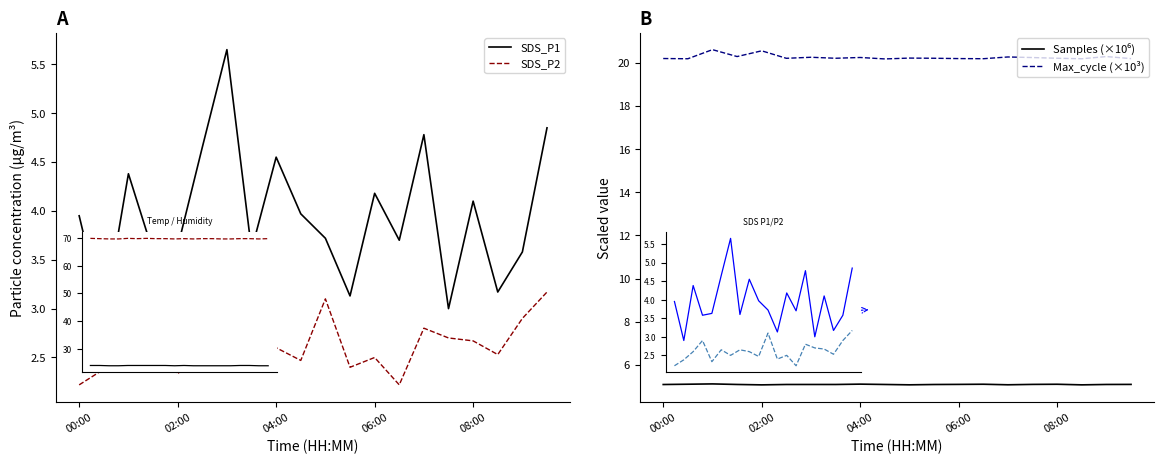

At which label does SDS_P1 first exceed 3?

00:00